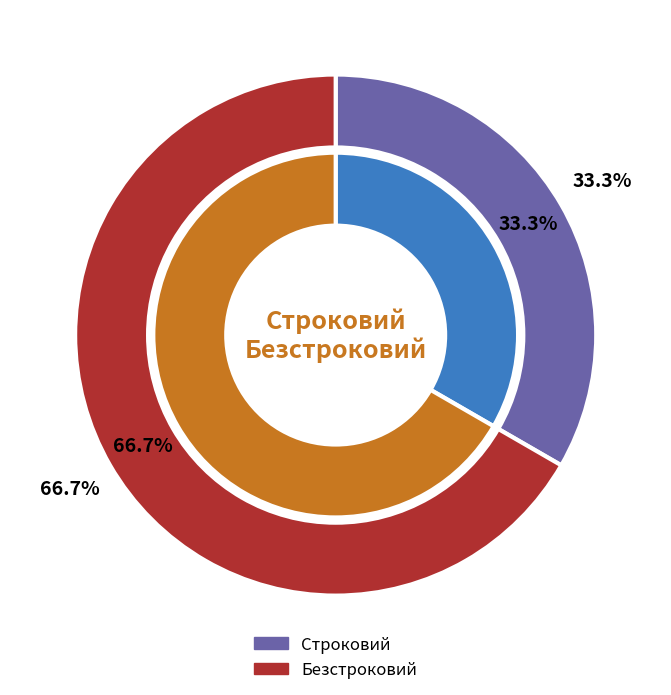

Rank the categories by value from highest to lowest.

Безстроковий, Строковий